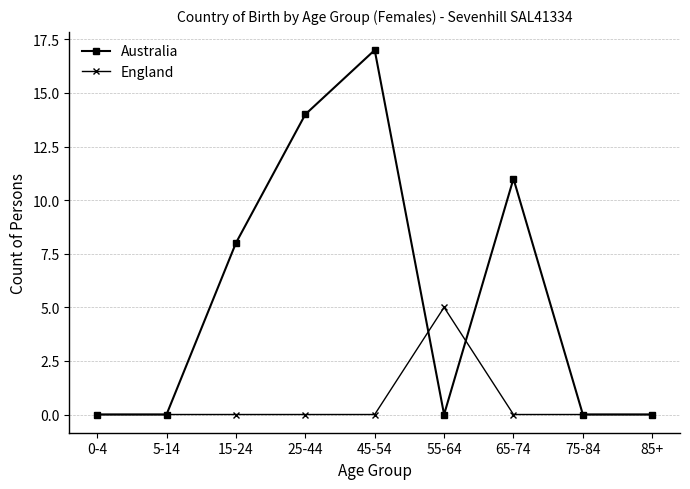

Which series has the widest spread of values?

Australia